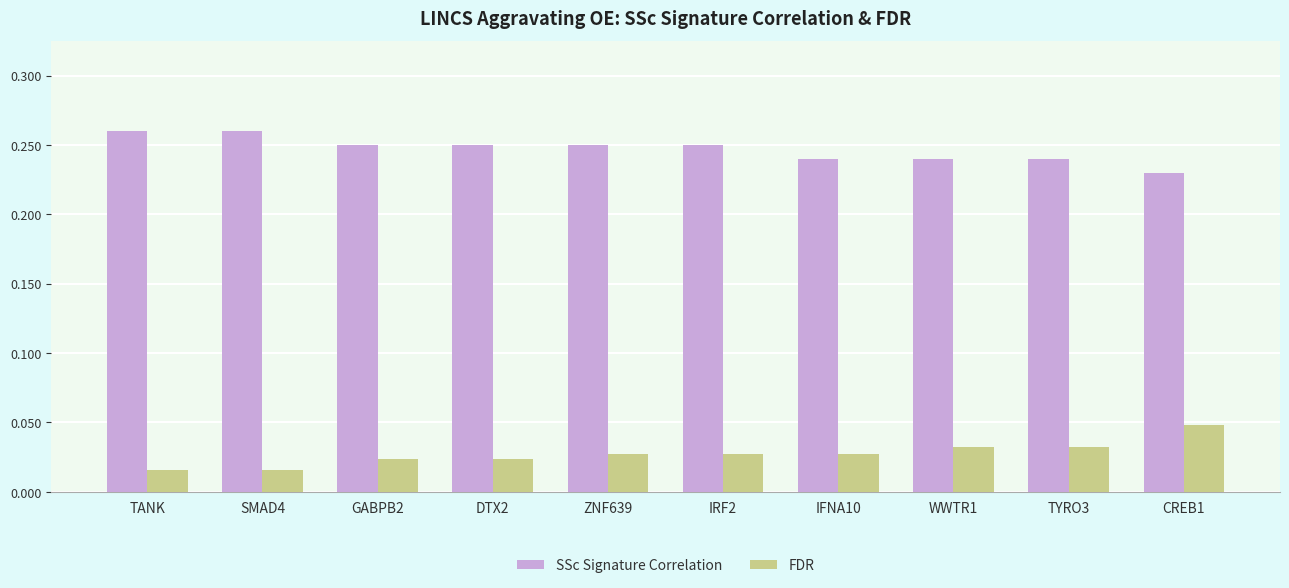

Count the SSc Signature Correlation values in the range 0 to 1.

10